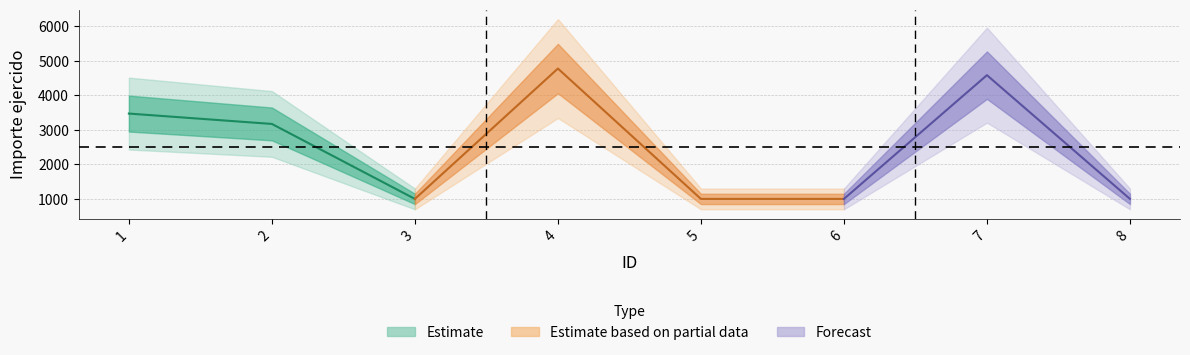

What is the minimum value shown in the chart?

1000.1